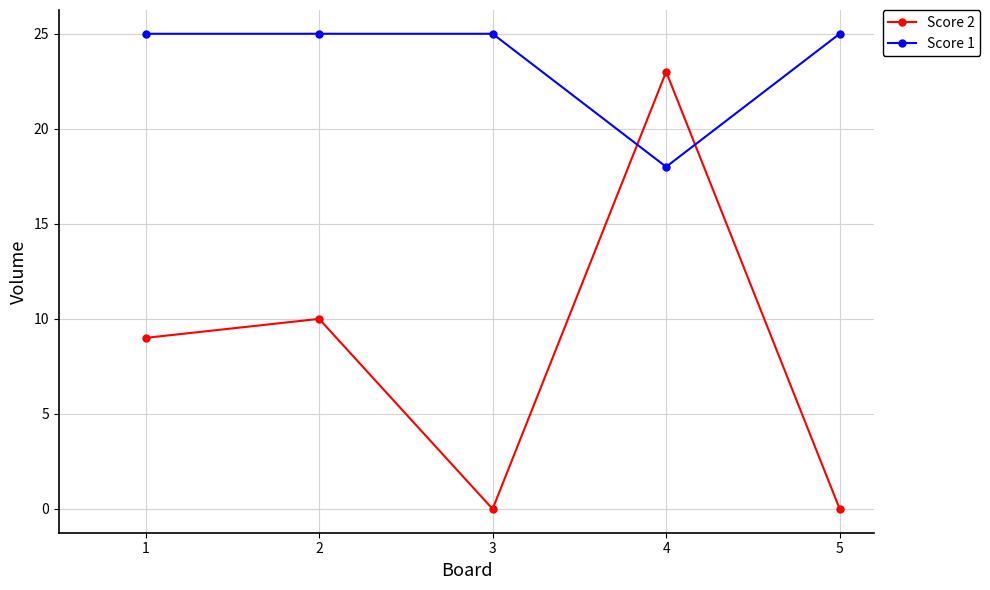

What is the sum of the Score 2 values at 3 and 1?

9